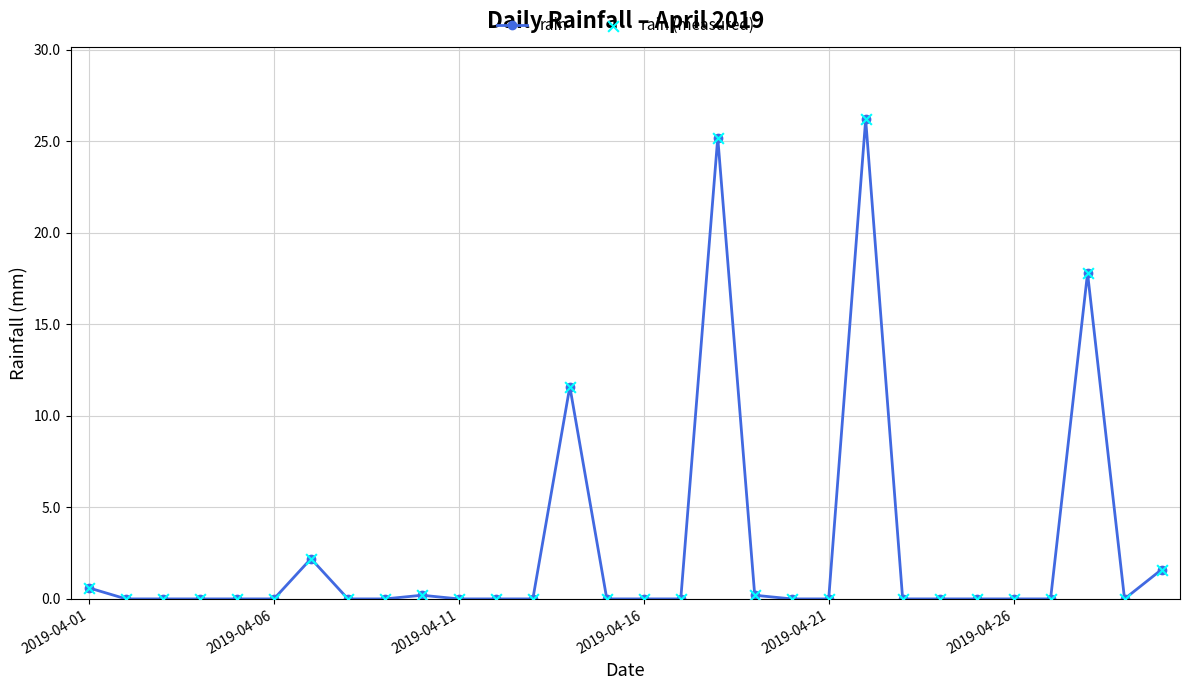

What is the difference between the second highest and second lowest values?

25.2